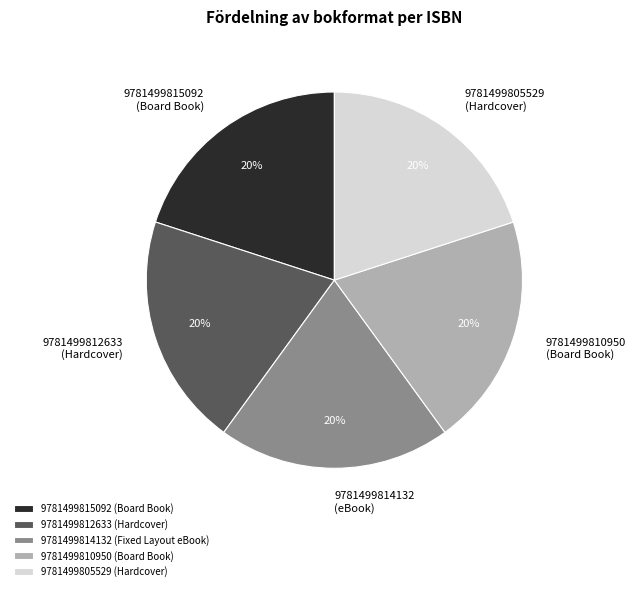

Is there a majority slice in this chart?

No